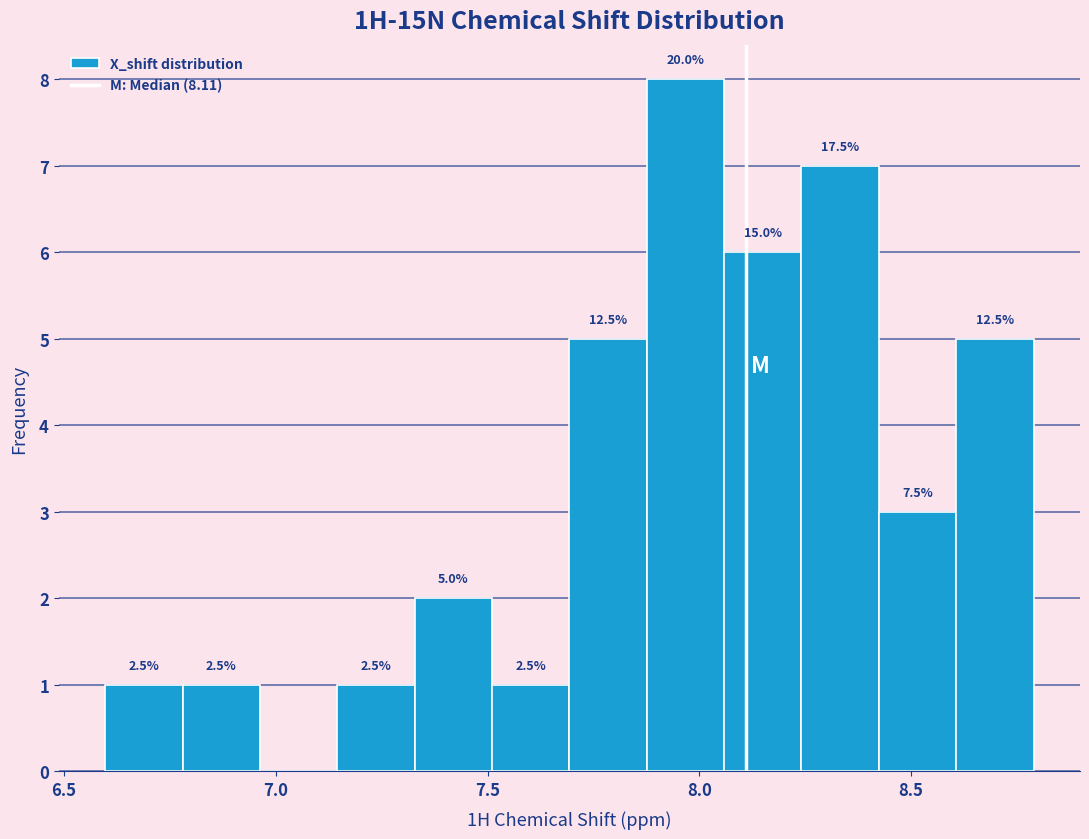

Read against the x-axis, roughly where is the centre of the tallest bar?

7.95